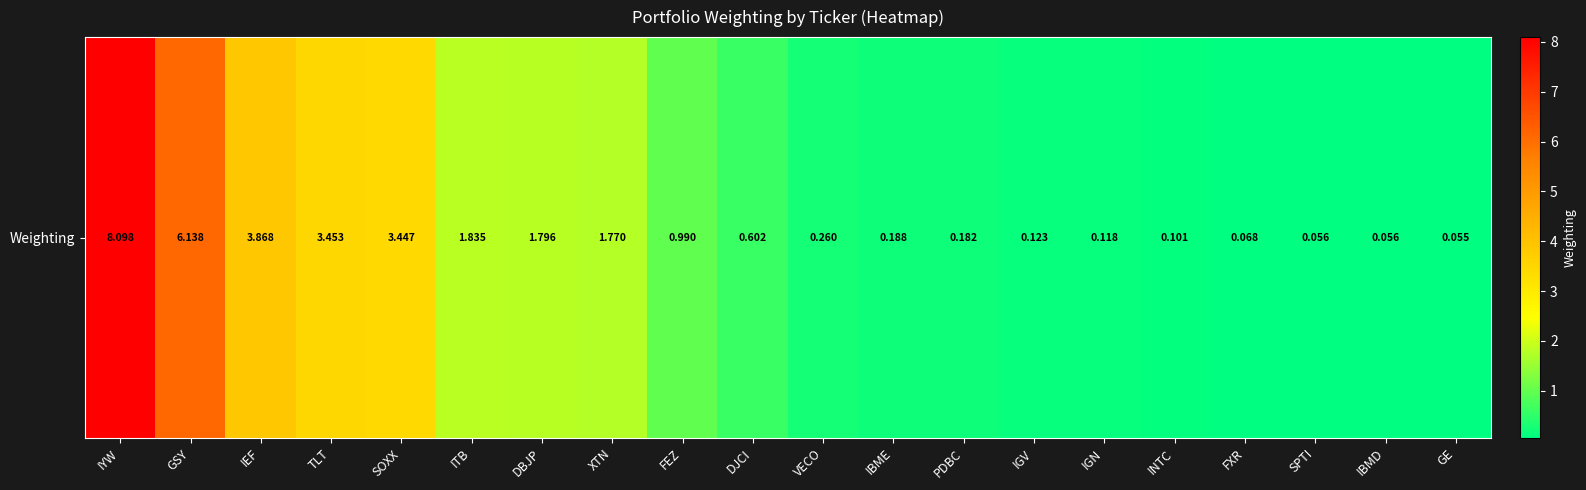

List the labels in order of value, smallest first.

GE, SPTI, IBMD, FXR, INTC, IGN, IGV, PDBC, IBME, VECO, DJCI, FEZ, XTN, DBJP, ITB, SOXX, TLT, IEF, GSY, IYW